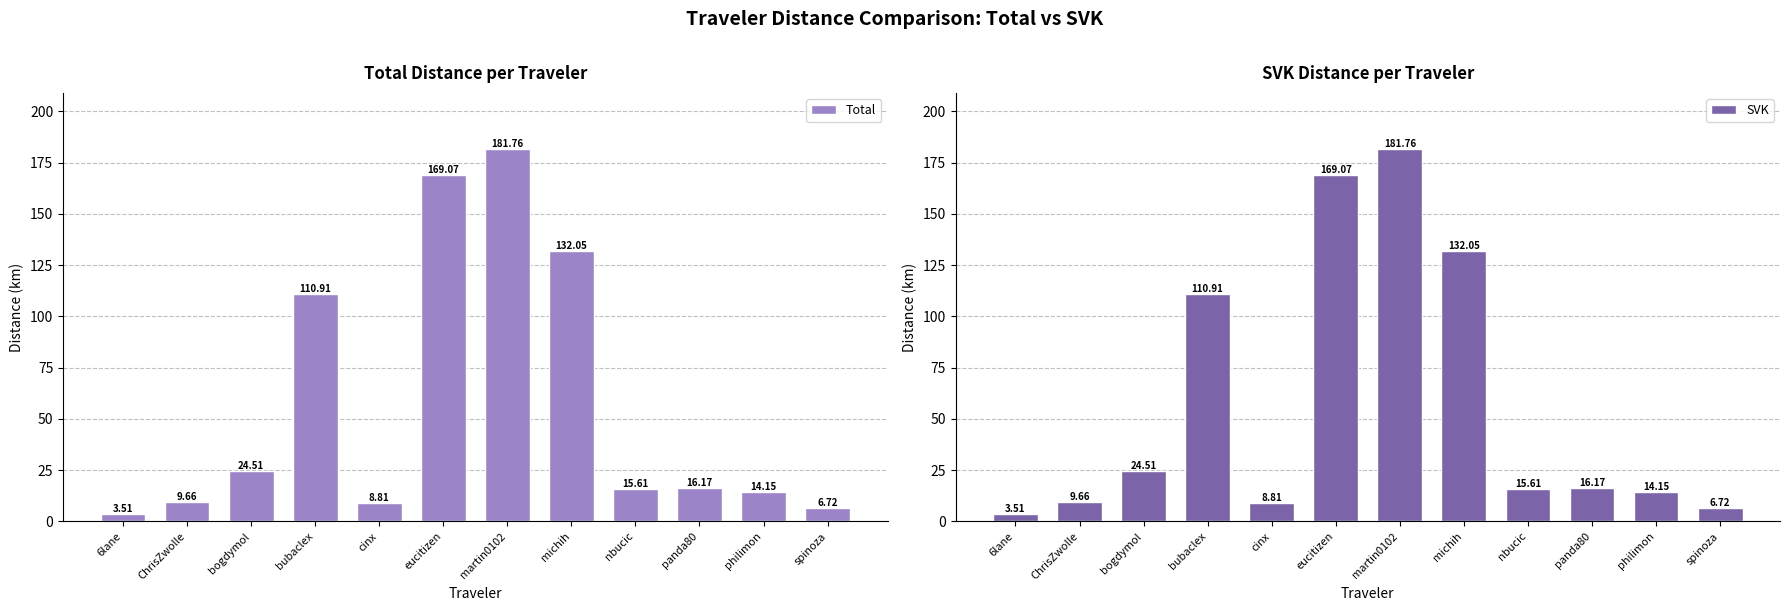

List the series in order of their peak value, highest first.

Total, SVK